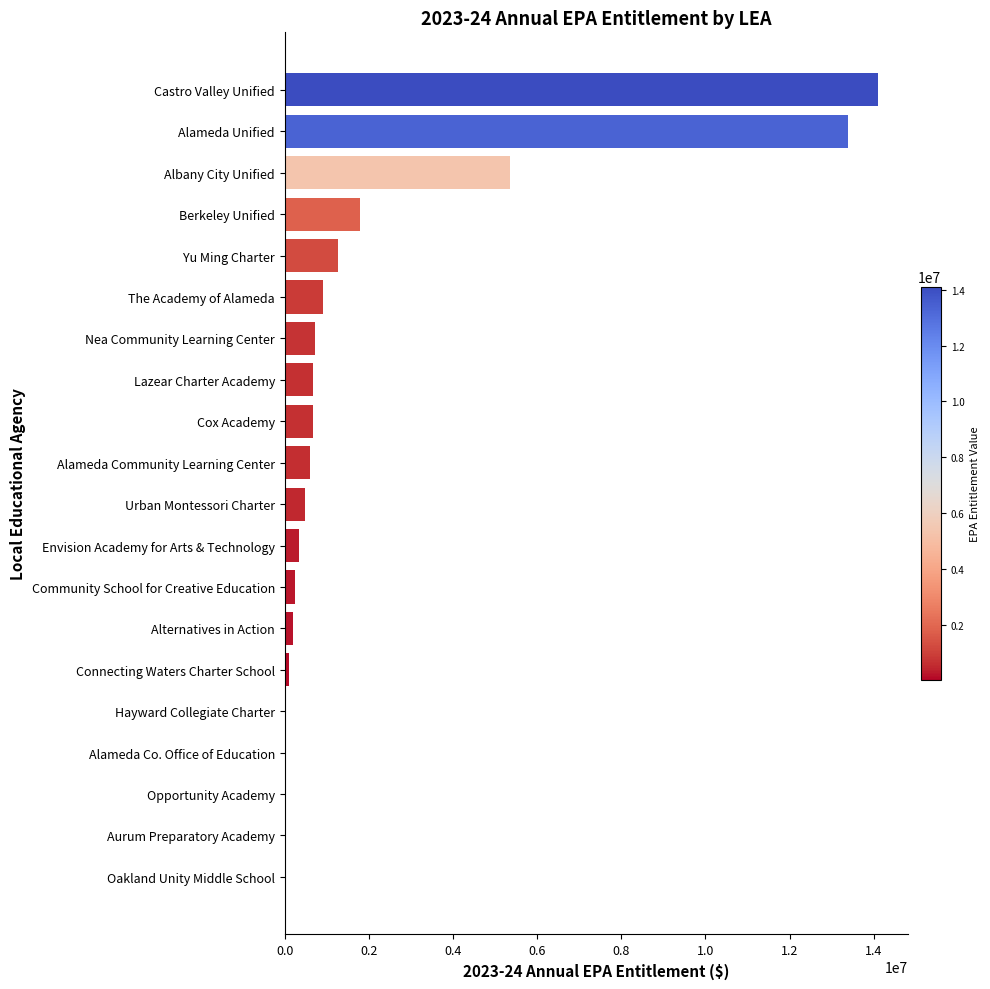

What is the change in value from Castro Valley Unified to Alameda Unified?

-724092